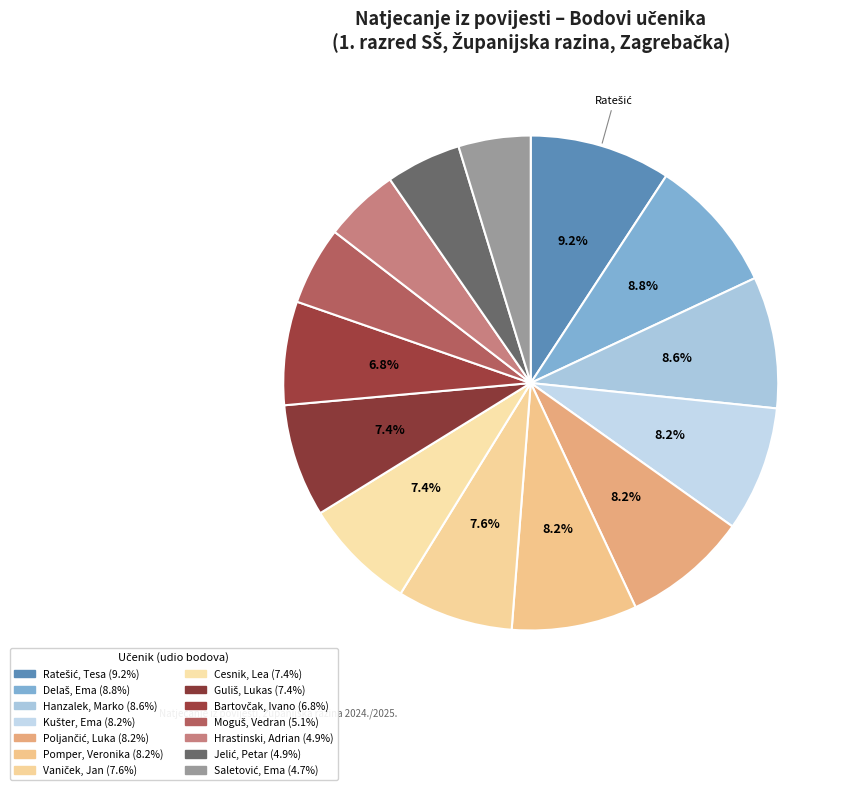

How many slices are in this pie chart?

14